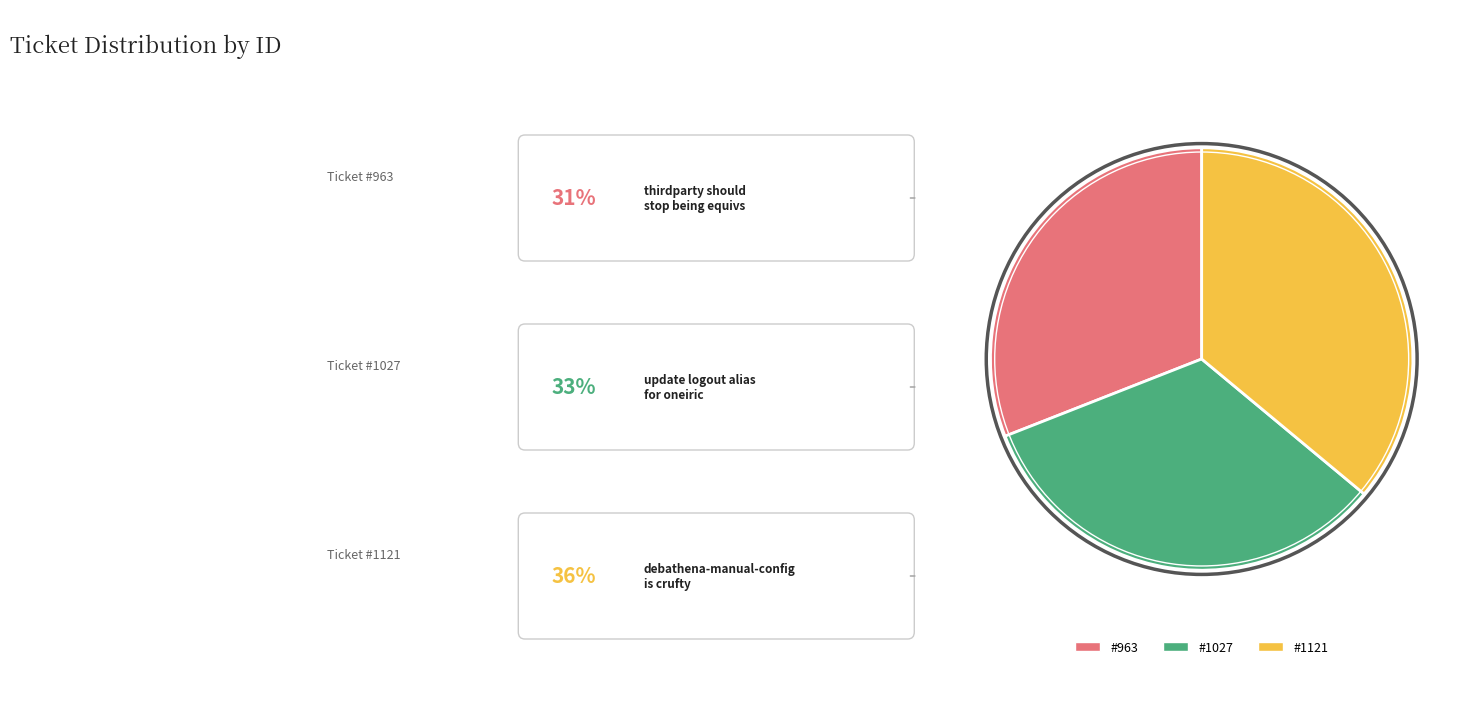

Is there a majority slice in this chart?

No